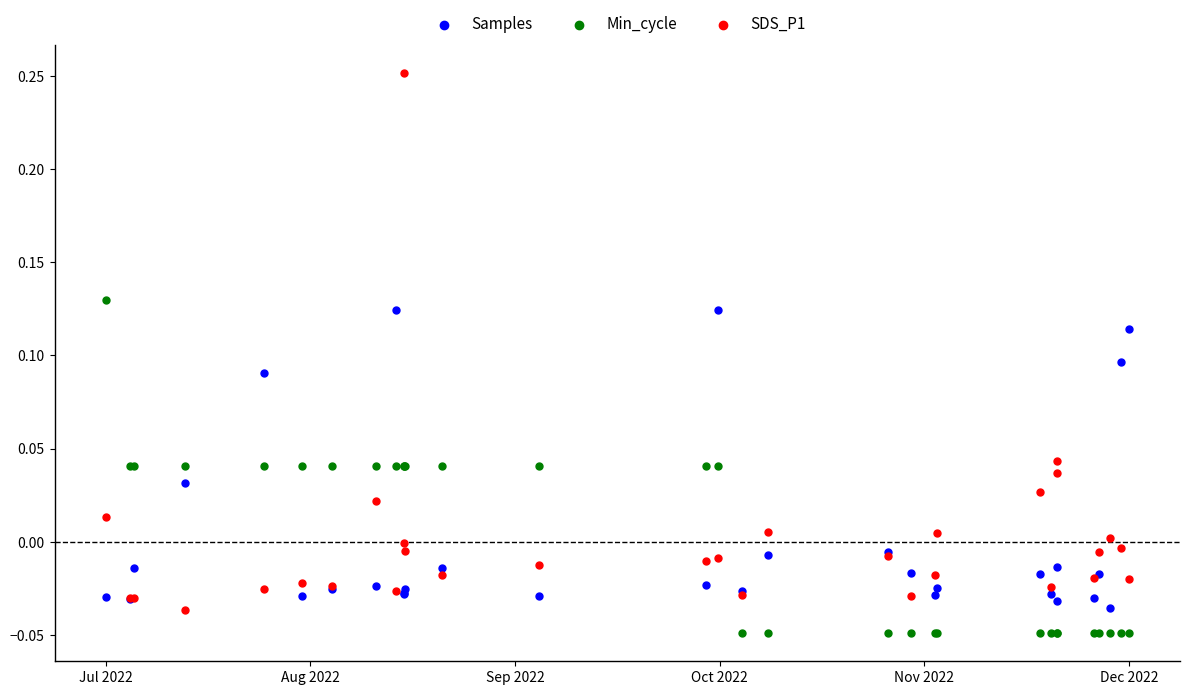

What is the X range (max minus min) for the scatter plot?

1.0